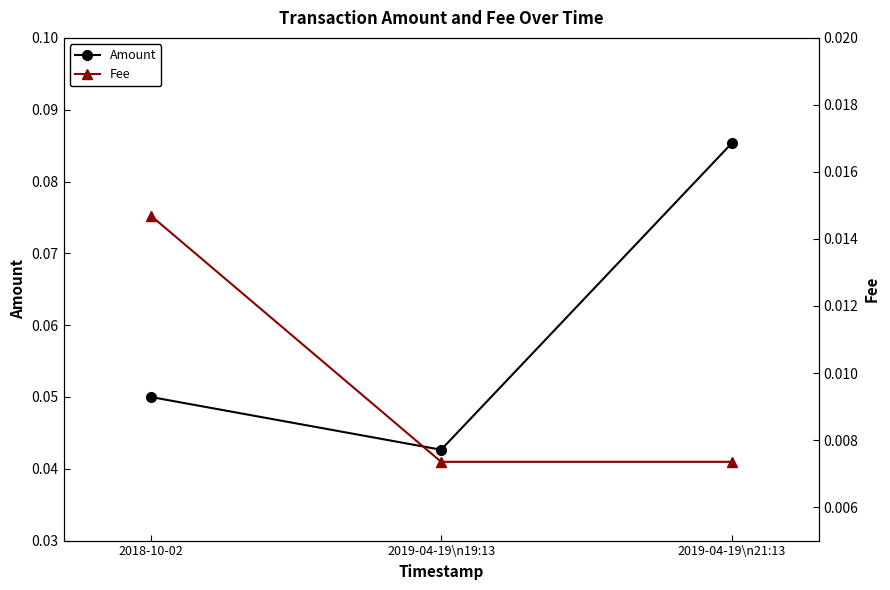

What is the sum of the Amount values at 2018-10-02 and 2019-04-19\n19:13?

0.1